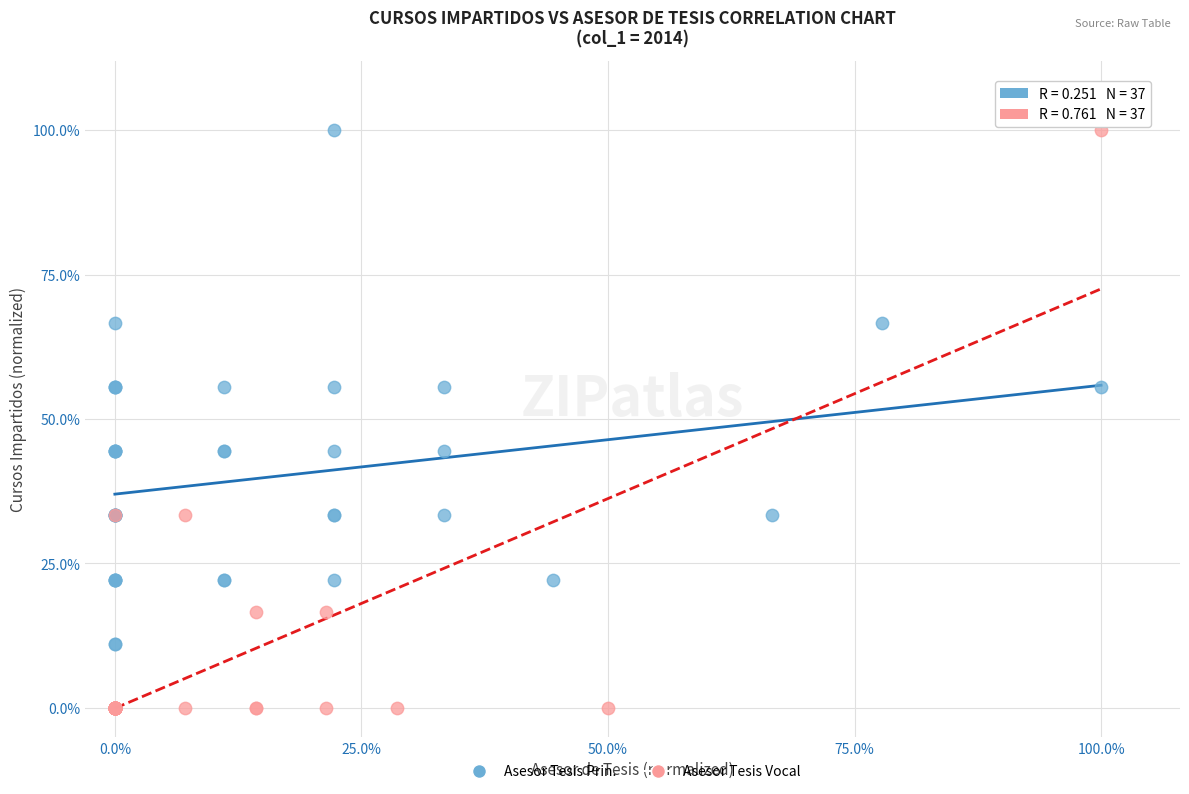

What are all the series names shown in the legend?

Asesor Tesis Prin., Asesor Tesis Vocal